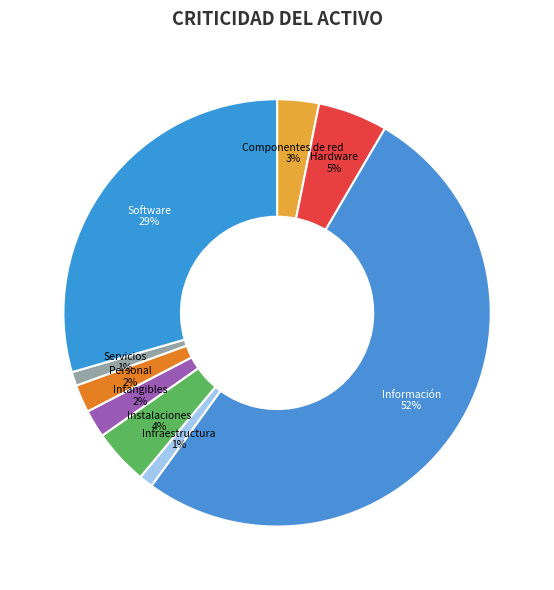

Which has a higher value, Información or Instalaciones?

Información